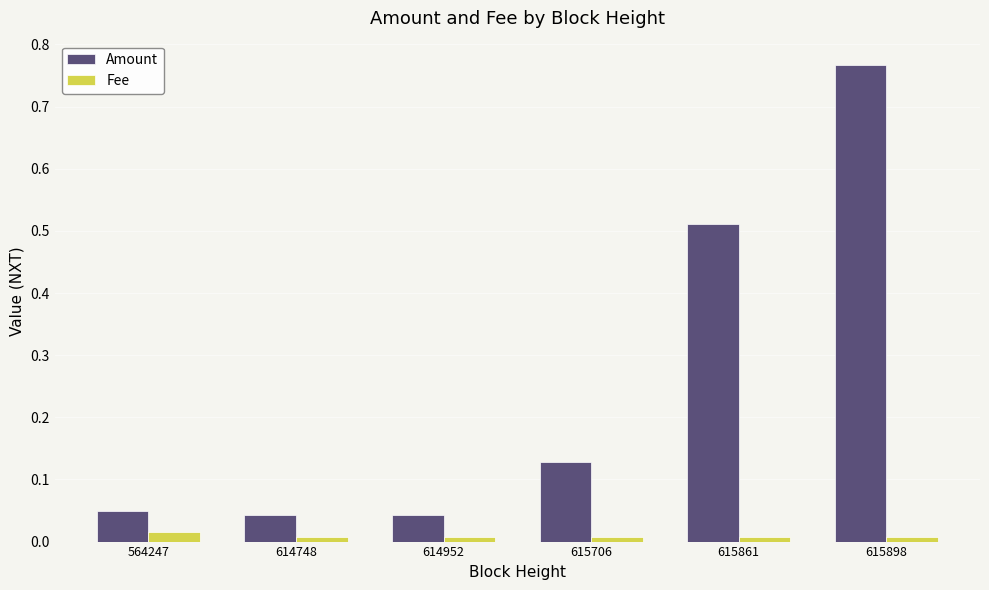

At 615861, list the series in order from largest to smallest.

Amount, Fee